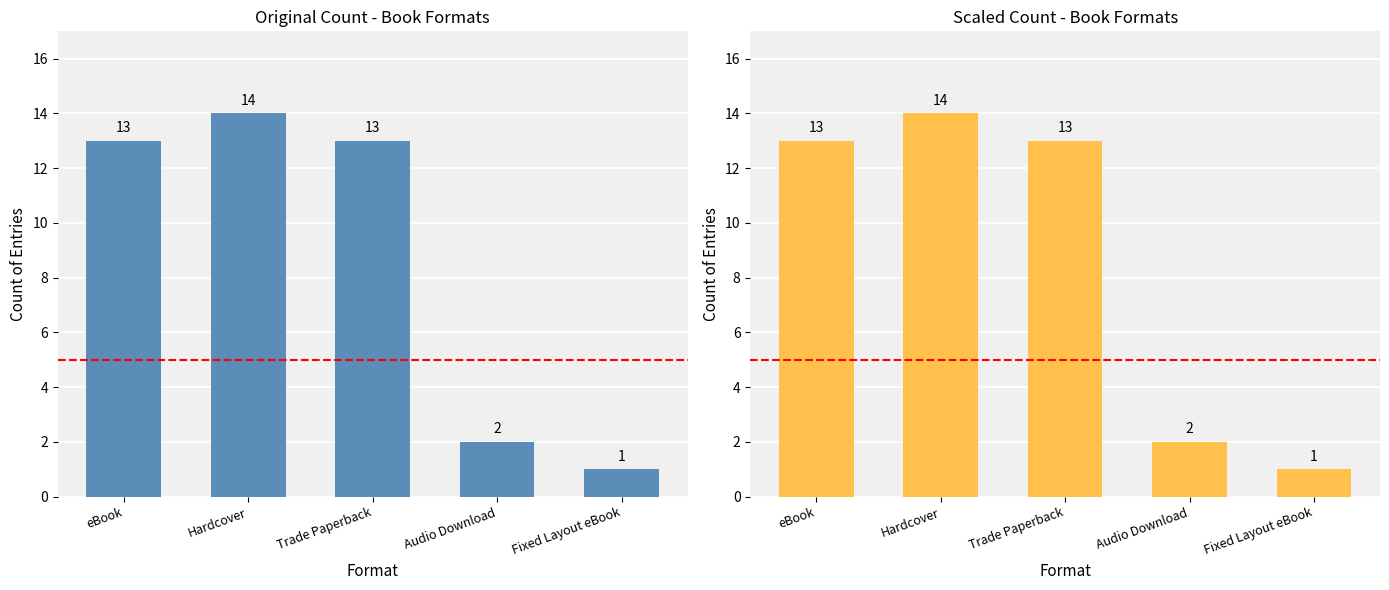

What is the label of the 5th bar from the left?

Fixed Layout eBook